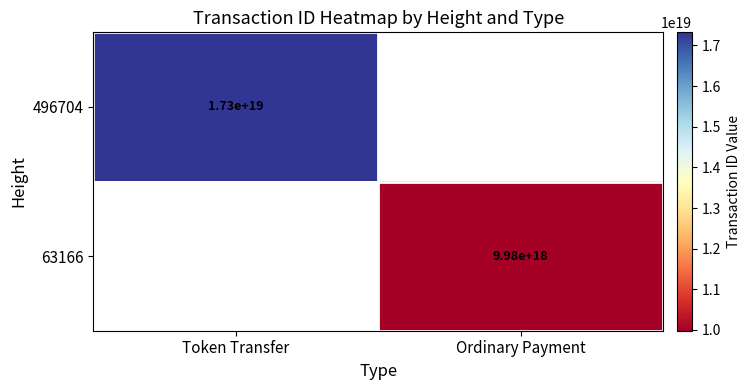

Is it true that 496704 equals 6492334689954014208 at Token Transfer?

False